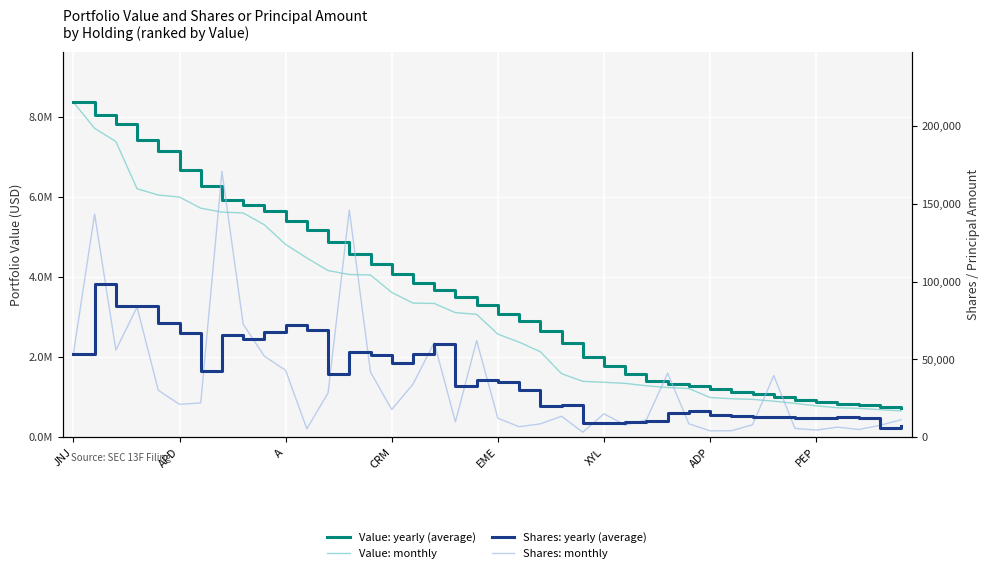

True or false: Shares: yearly (average) has more than 1 interior local peaks.

True